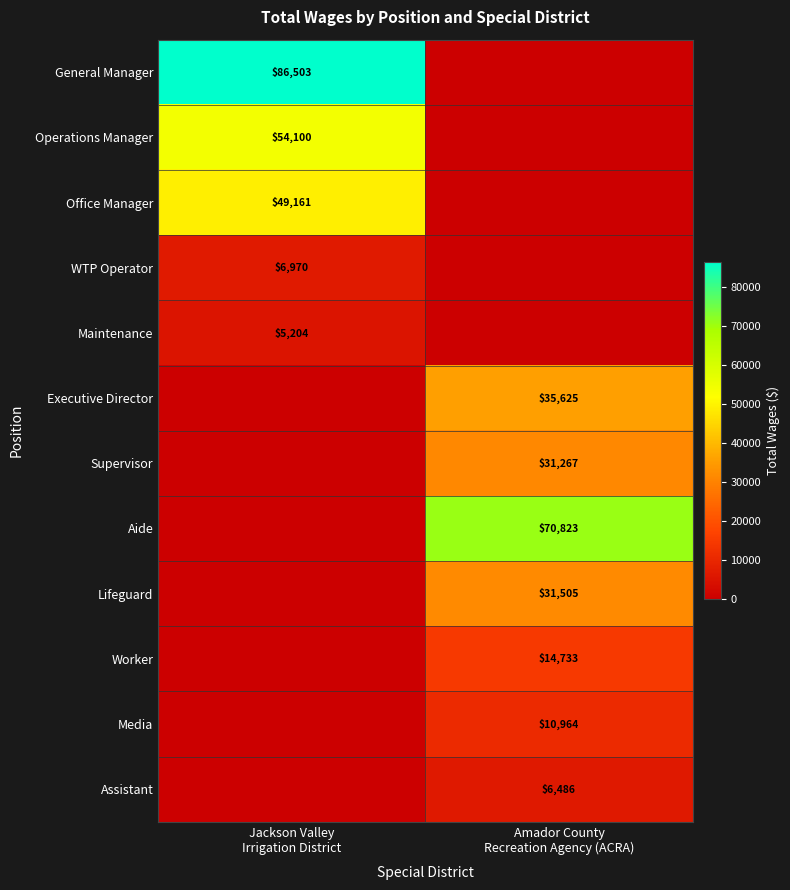

Is it true that Maintenance equals 0 at Amador County Recreation Agency (ACRA)?

True